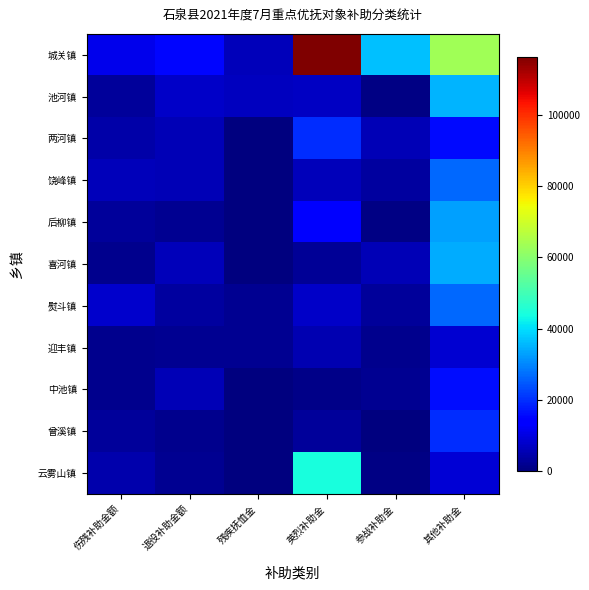

What is the difference between the highest and lowest values at 其他补助金?

54860.8